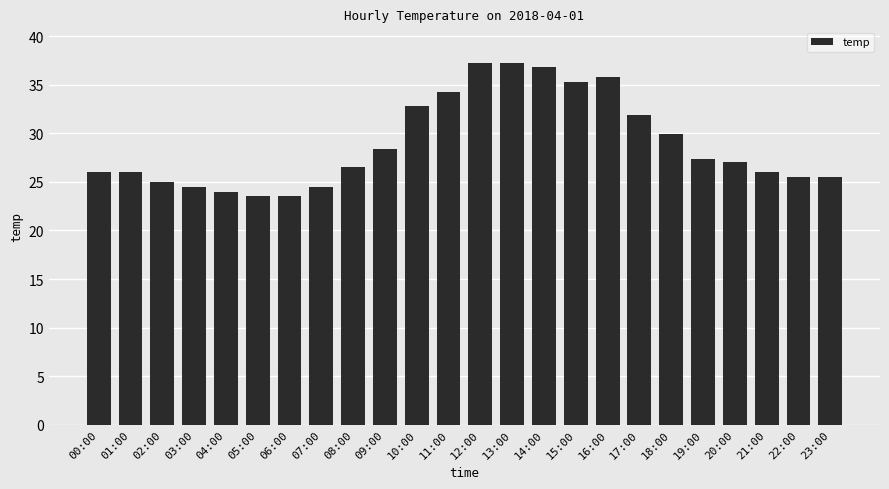

The chart shows a value of 28.4 at 09:00. True or false?

True